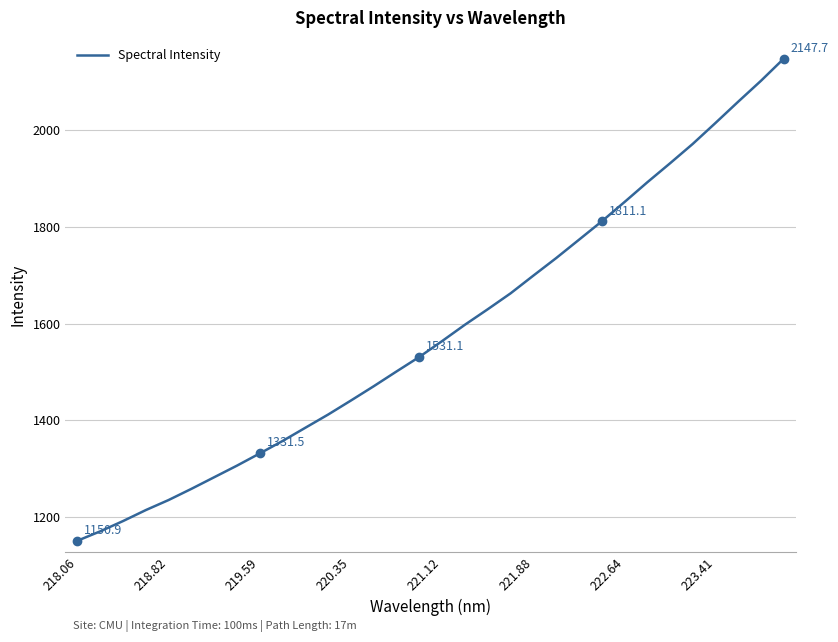

What is the smallest value displayed?

1150.9